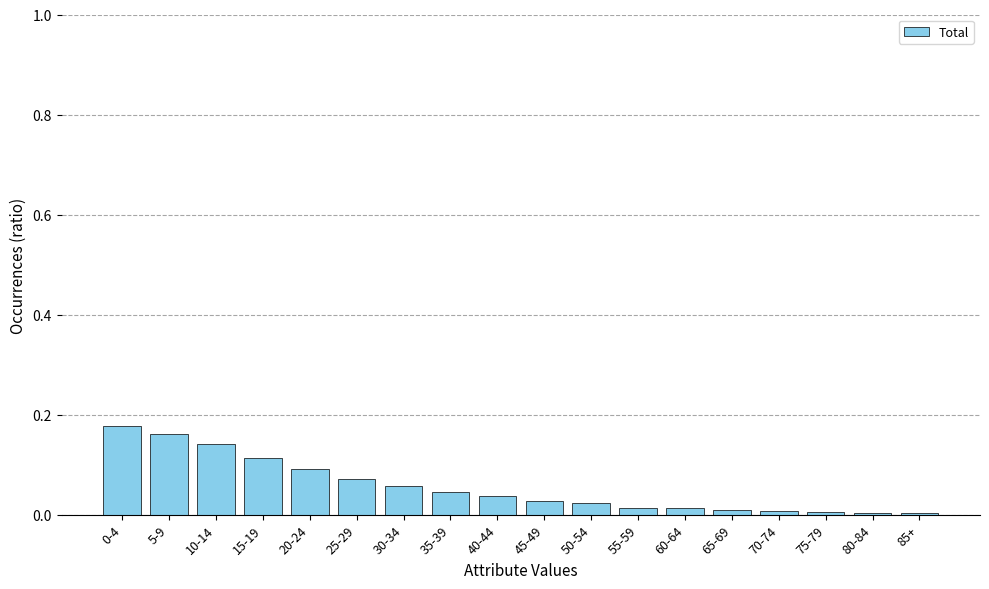

What is the sum of all values?

1.0